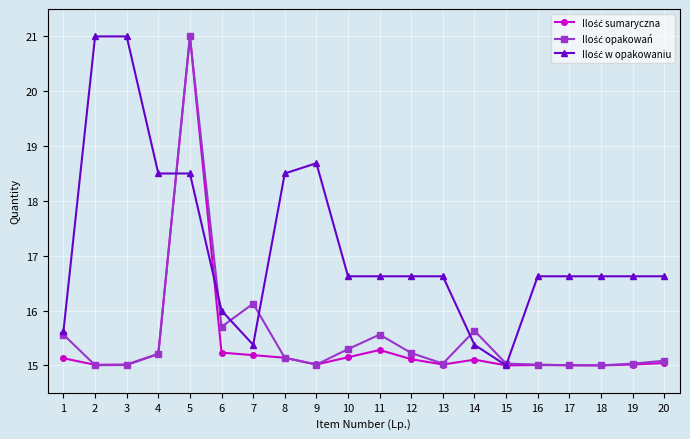

What is the total value across all series at 10?

47.1